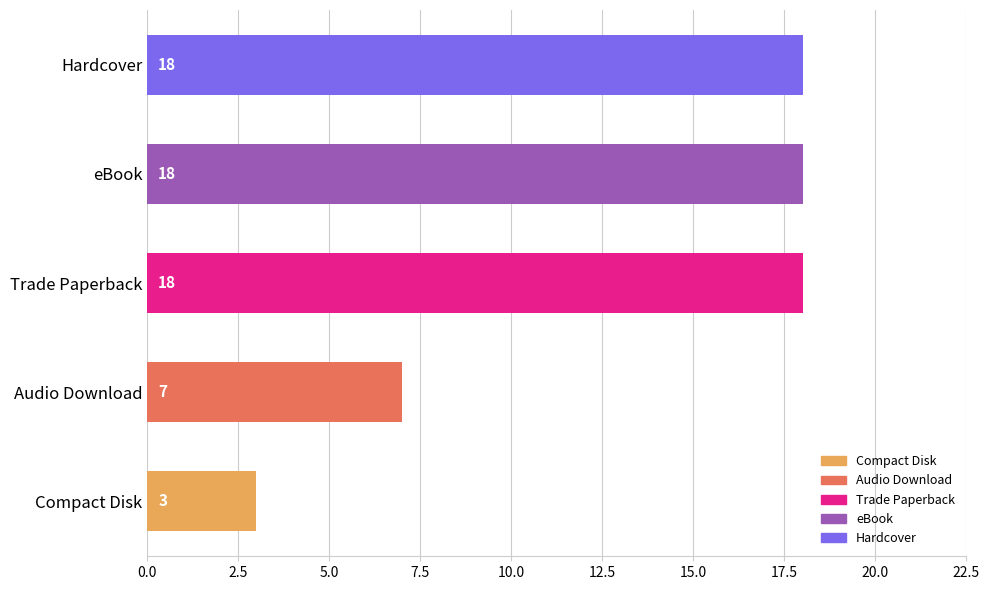

Count the values in the range 7 to 18.

4